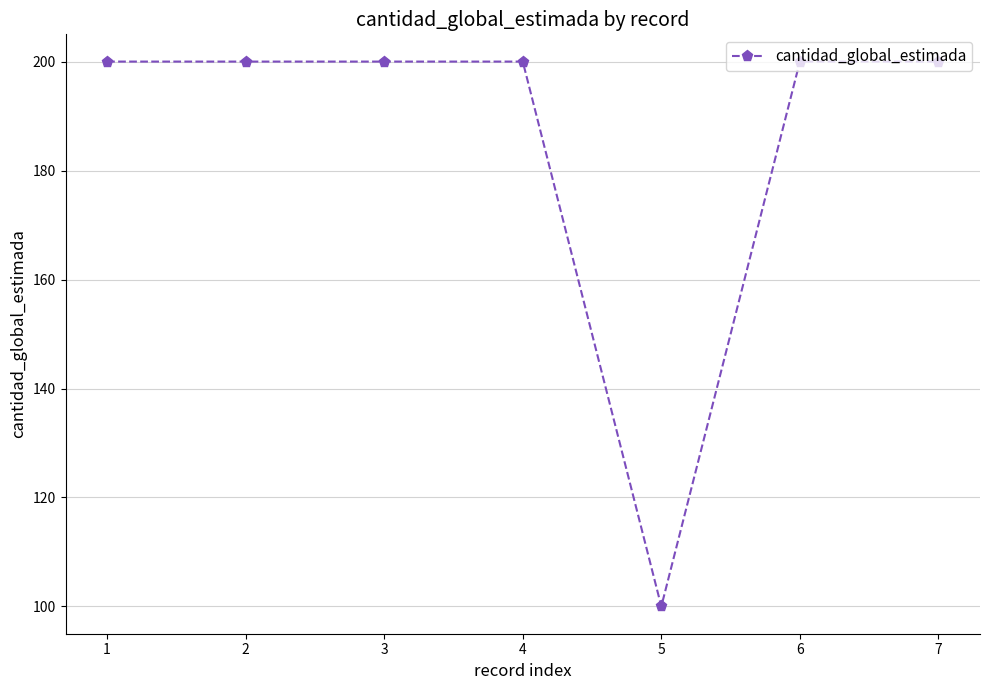

Reading right to left, what are all the values shown in this chart?

200	200	100	200	200	200	200